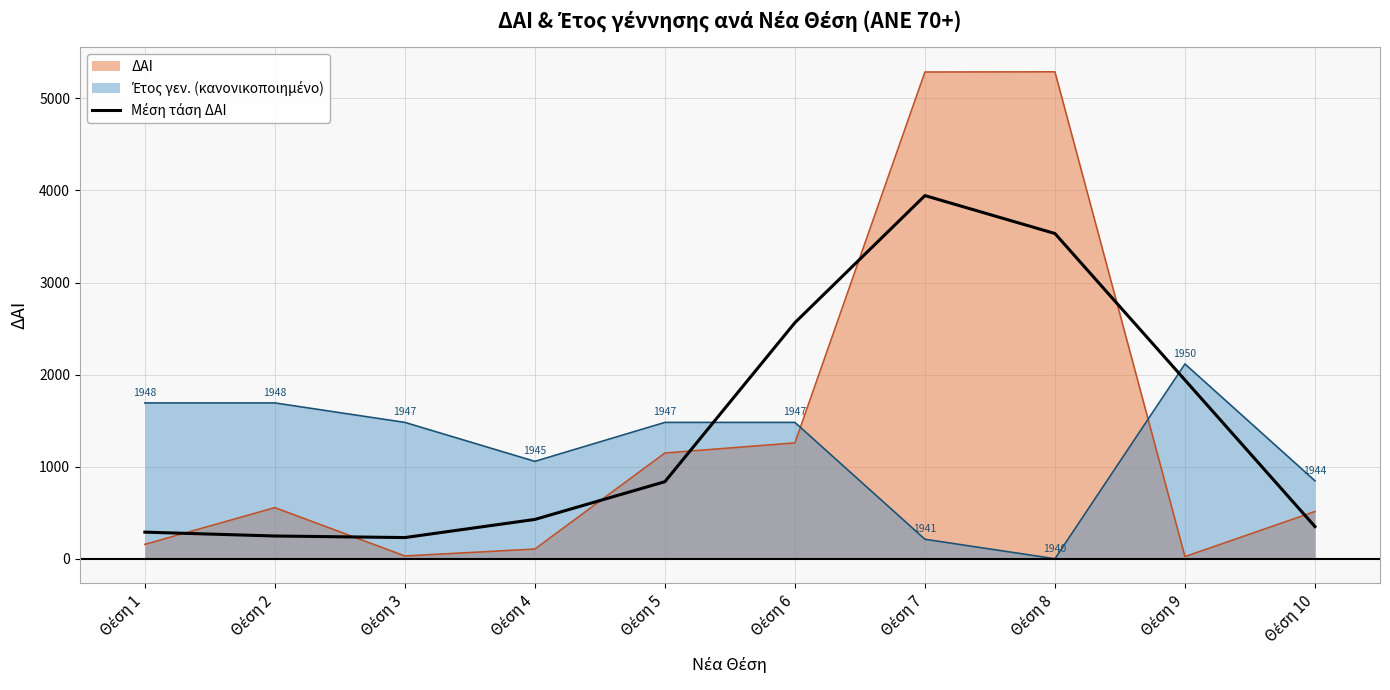

What is the maximum value shown in the chart?

5288.0